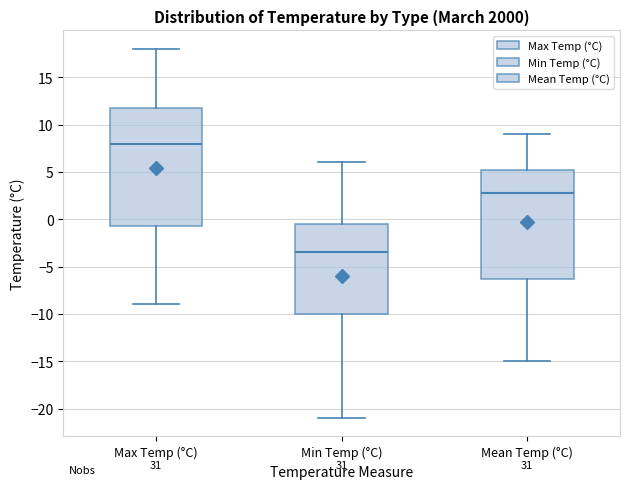

Reading left to right, transcribe this box plot: for each box, give where its median line is, the range the box spans, and where its two whiskers end, as read against the y-axis. The values are not printed on the chart, so give them approximately, as read against the axis.

Max Temp (°C): median 8.0, box -0.5 to 12.0, whiskers -9.0 to 18.0
Min Temp (°C): median -3.5, box -10.0 to -0.5, whiskers -21.0 to 6.0
Mean Temp (°C): median 3.0, box -6.5 to 5.0, whiskers -15.0 to 9.0